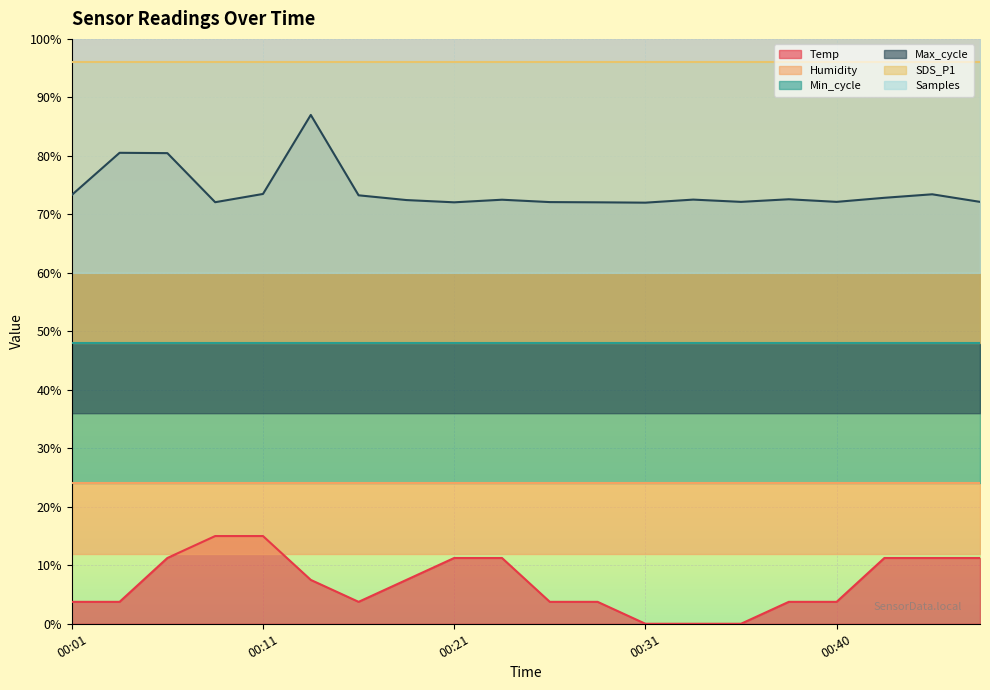

What is the difference between the maximum and minimum values in the Samples series?

0.2